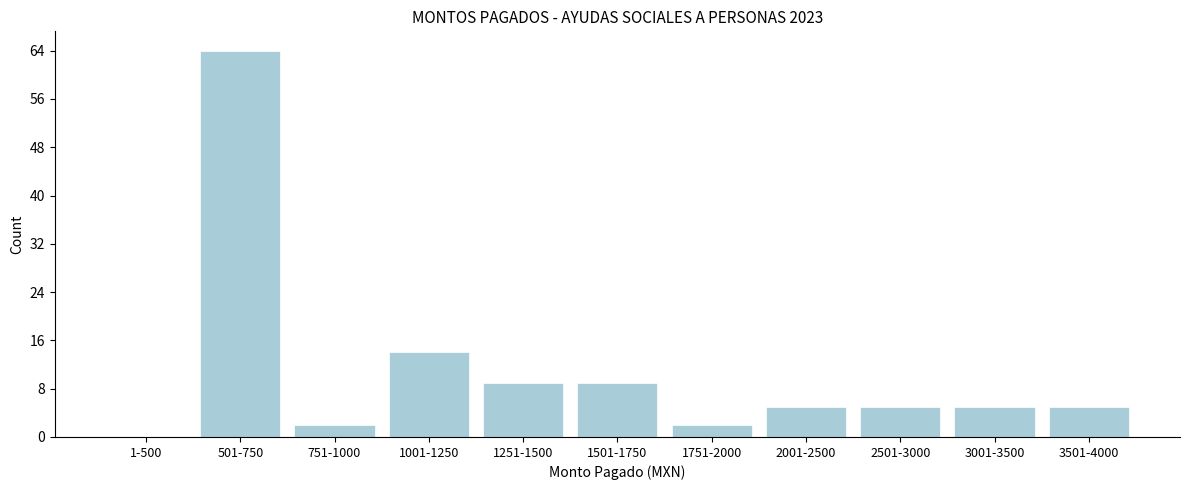

Reading left to right, transcribe all the data shown in this chart.

1-500=0	501-750=64	751-1000=2	1001-1250=14	1251-1500=9	1501-1750=9	1751-2000=2	2001-2500=5	2501-3000=5	3001-3500=5	3501-4000=5